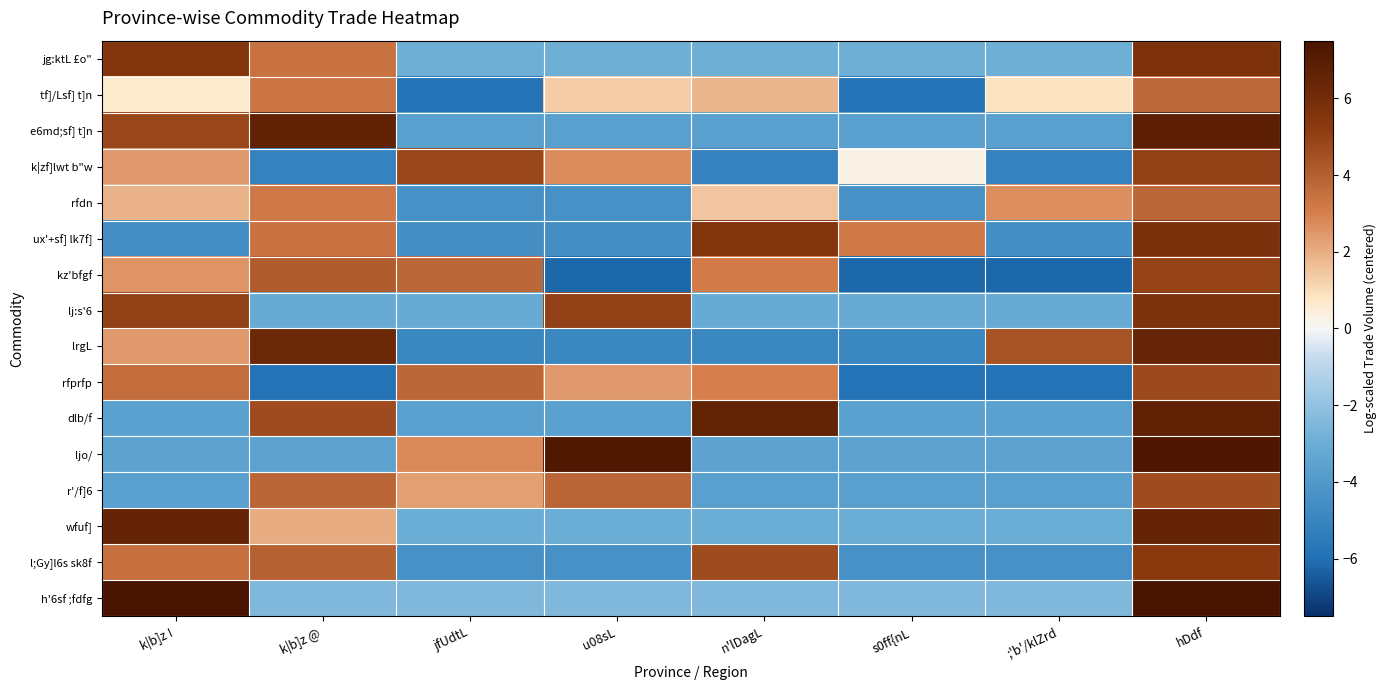

Rank the series by their maximum value, from lowest to highest.

tf]/Lsf] t]n, rfdn, r'/f]6, rfprfp, kz'bfgf, k|zf]lwt b"w, l;Gy]l6s sk8f, jg:ktL £o", lj:s'6, ux'+sf] lk7f], lrgL, wfuf], dlb/f, e6md;sf] t]n, ljo/, h'6sf ;fdfg